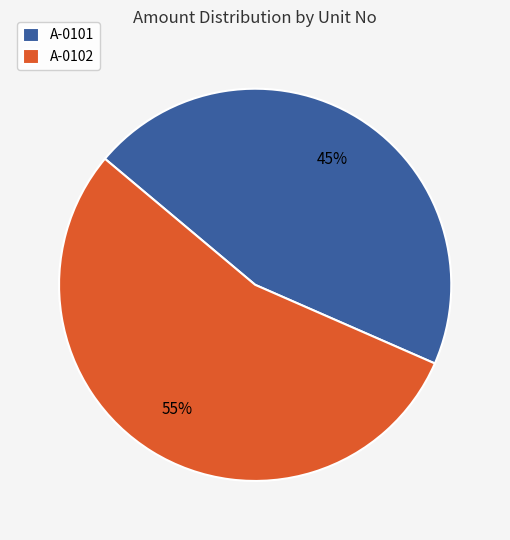

Combined, do A-0101 and A-0102 account for over 50%?

Yes